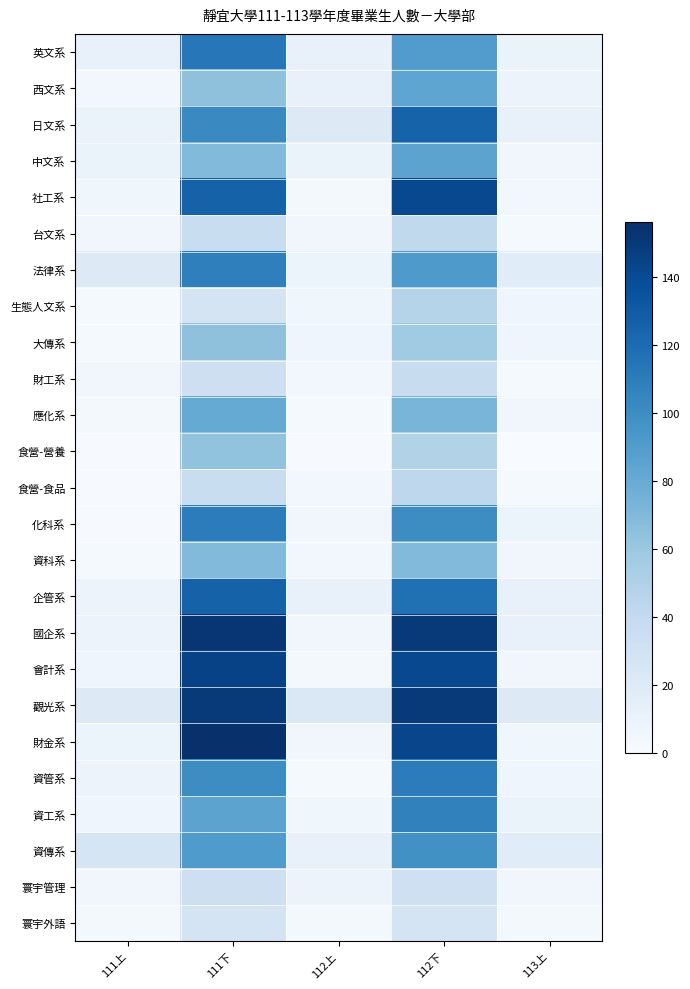

At which category does the chart reach its peak across all series?

111下